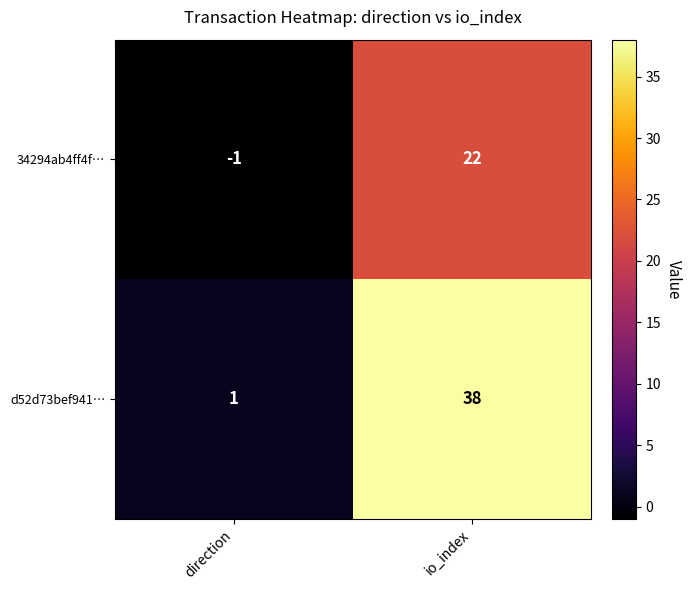

What is the total value across all series at io_index?

60